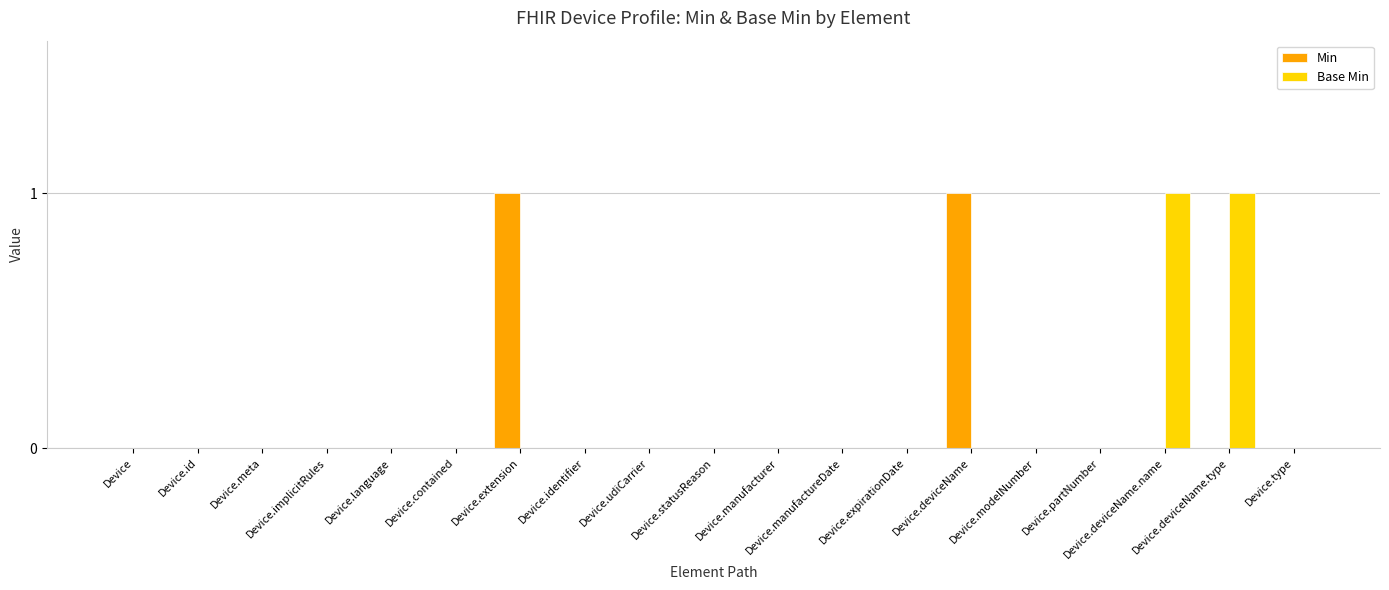

How many series are shown in this chart?

2